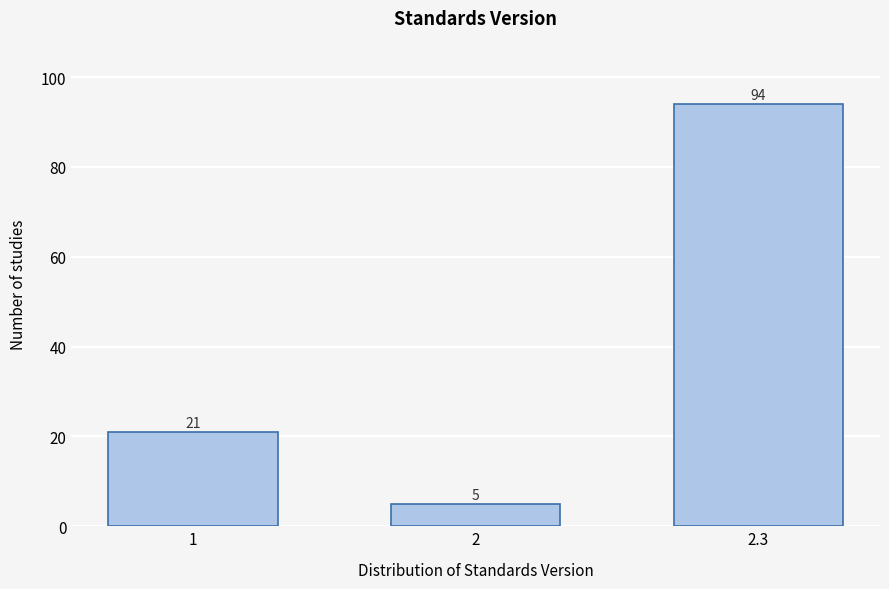

Reading left to right, transcribe all the data shown in this chart.

21	5	94